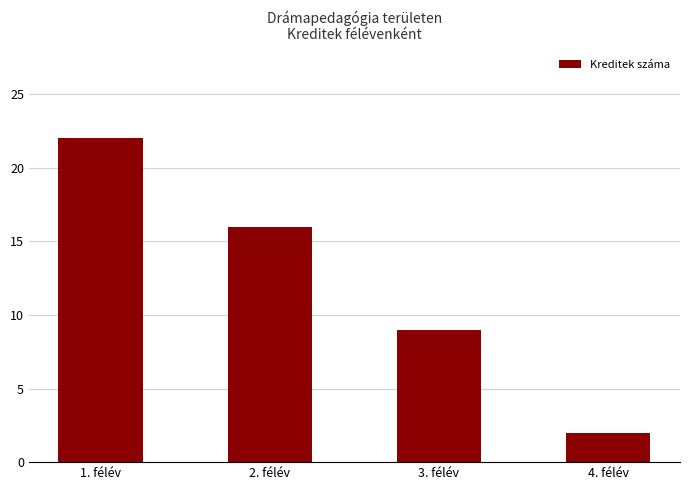

Does the chart contain any negative values?

No